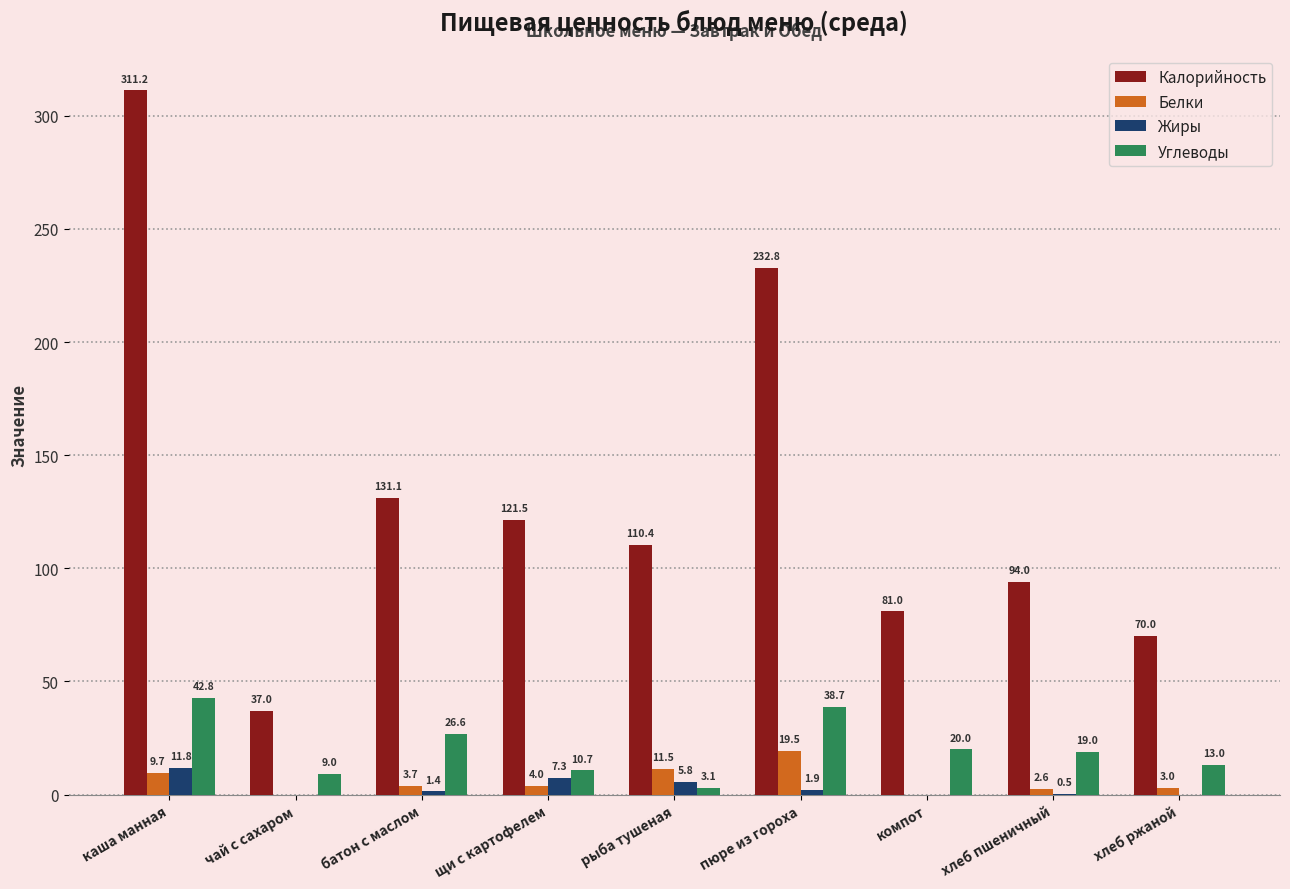

What is the sum of all Калорийность values?

1189.0